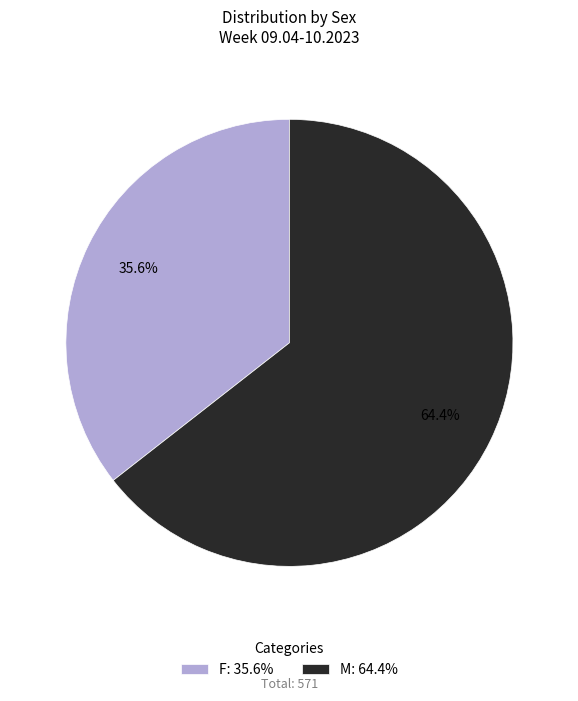

To the nearest percent, what is the average slice percentage?

50%